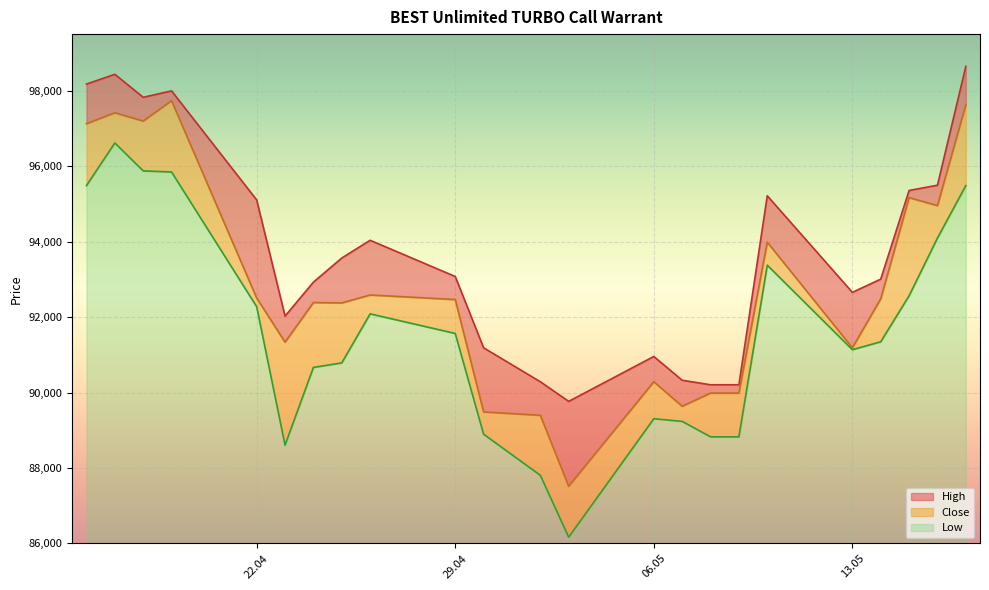

Rank the series by their maximum value, from highest to lowest.

High, Close, Low